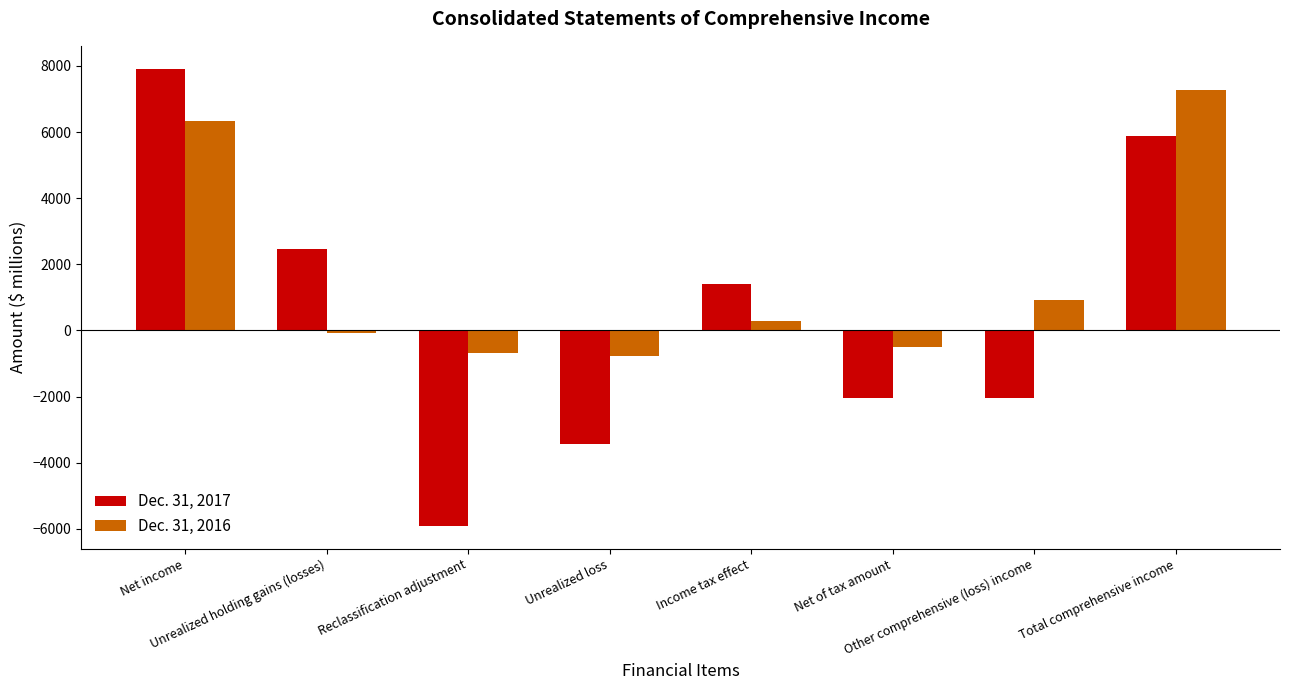

Rank the series by their average value, from highest to lowest.

Dec. 31, 2016, Dec. 31, 2017